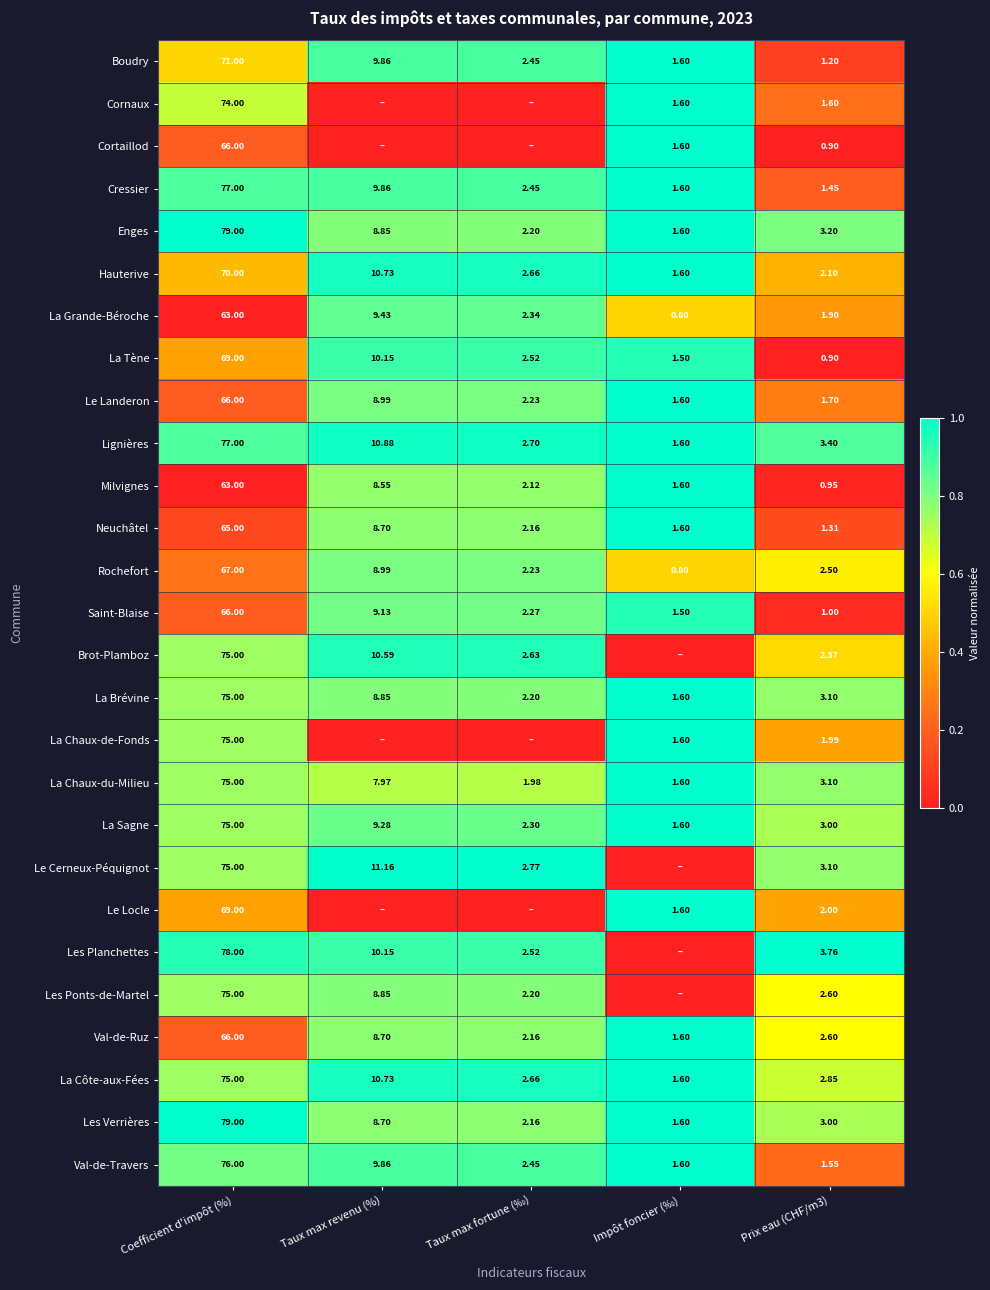

How many series are shown in this chart?

27